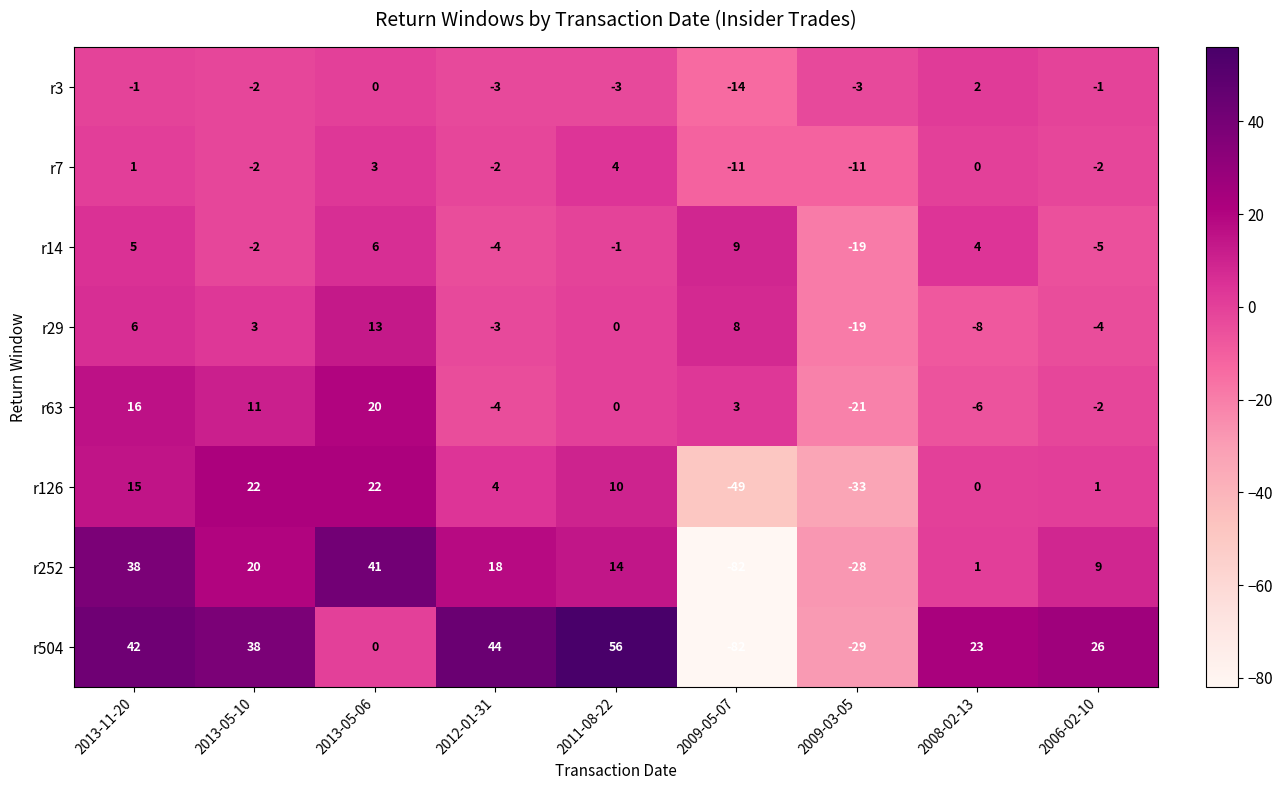

How many categories are shown in the chart?

9